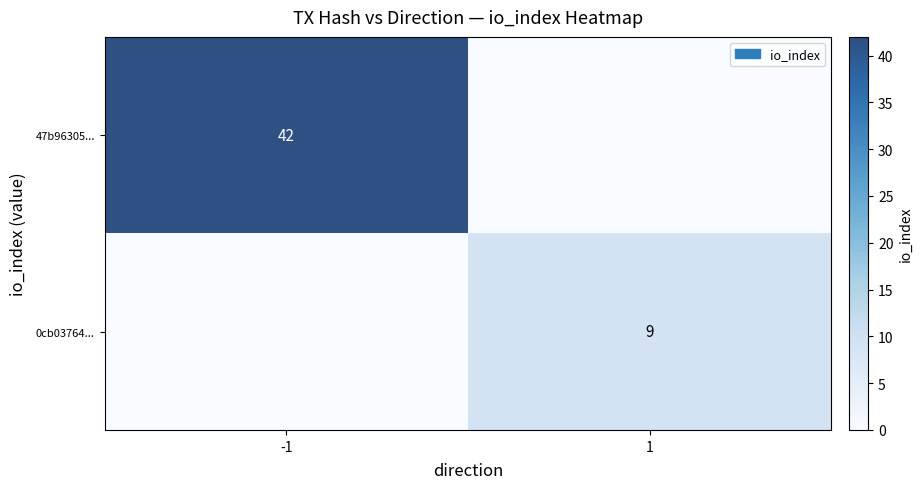

The 0cb03764... series shows 9 at 1. True or false?

True